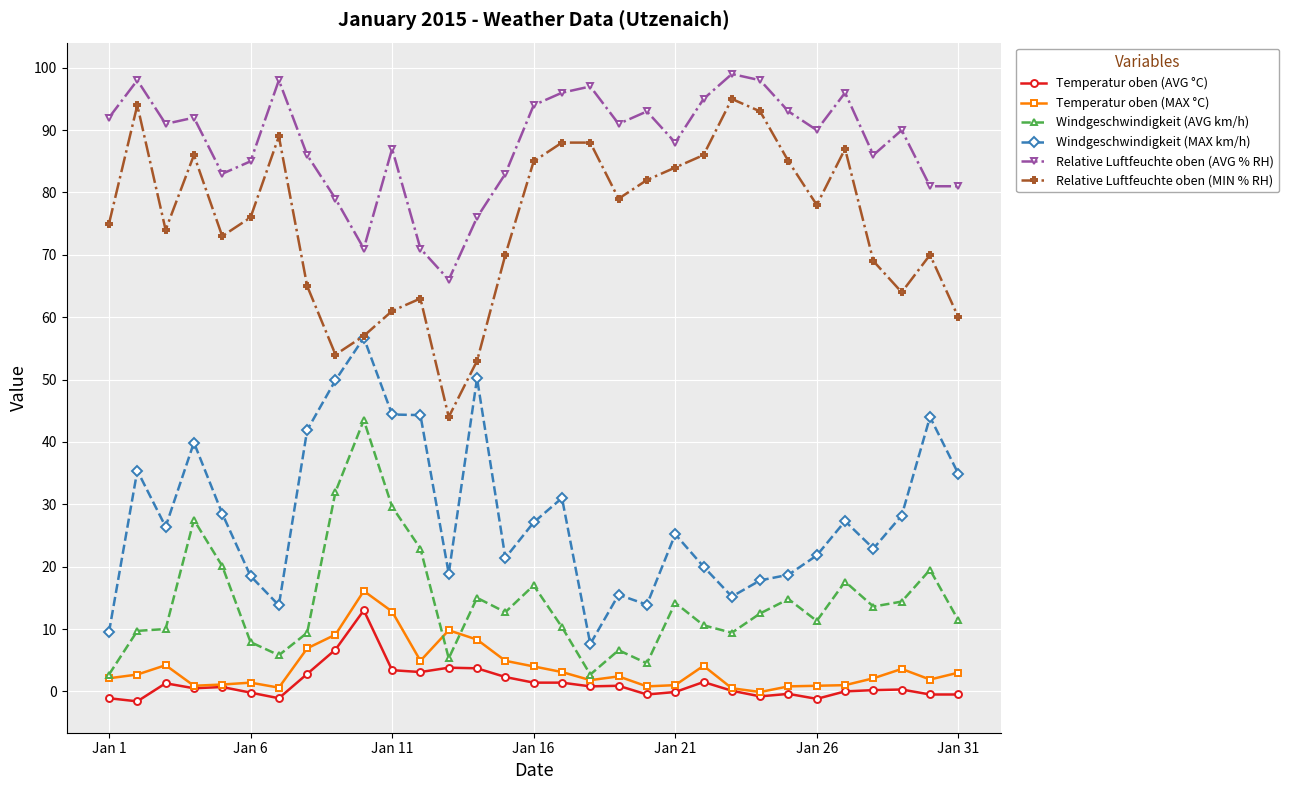

What is the lowest value of the Relative Luftfeuchte oben (MIN % RH) series?

44.0